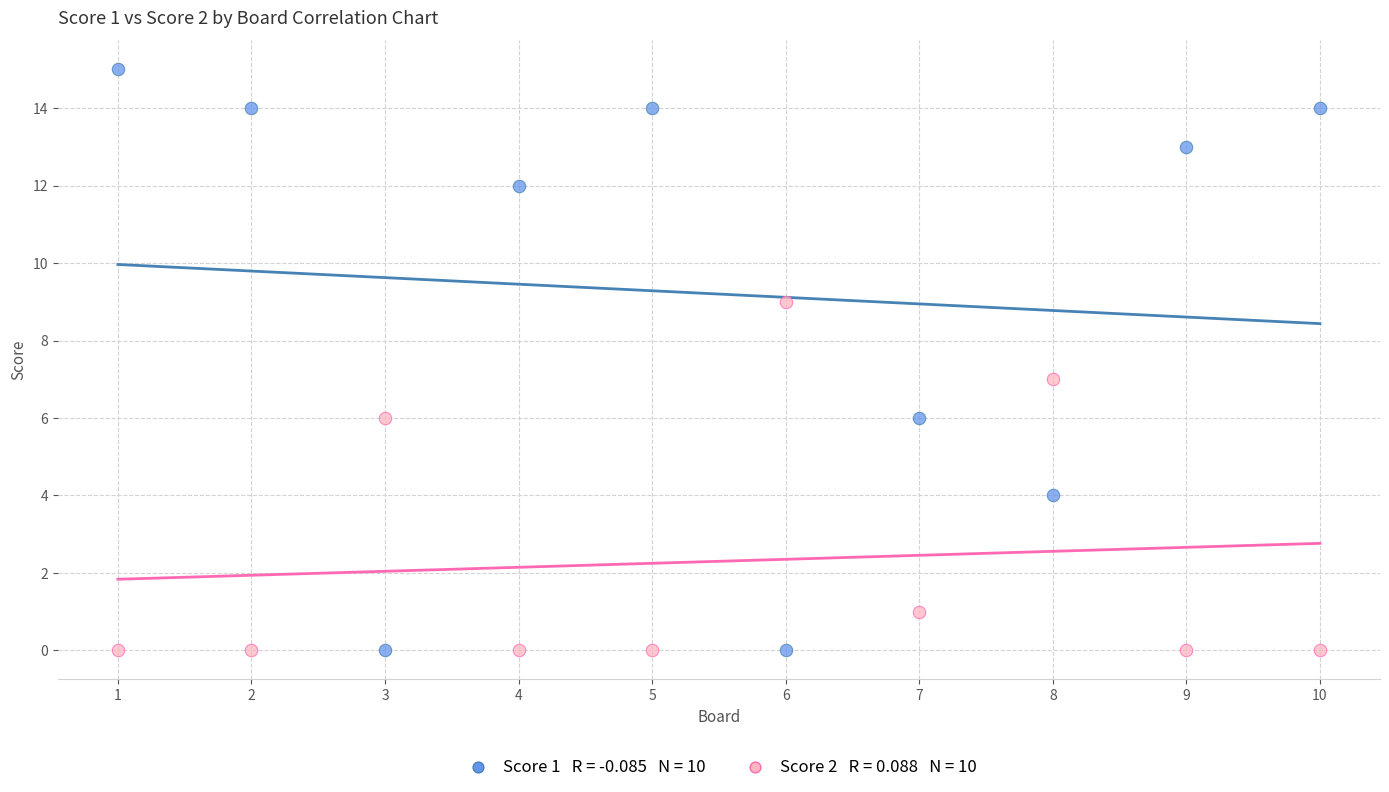

Across all data points, what is the range of Y values (max minus min)?

15